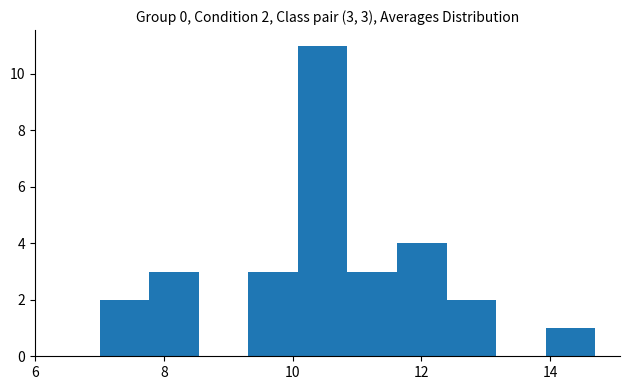

Read against the x-axis, roughly where is the centre of the tallest bar?

10.4